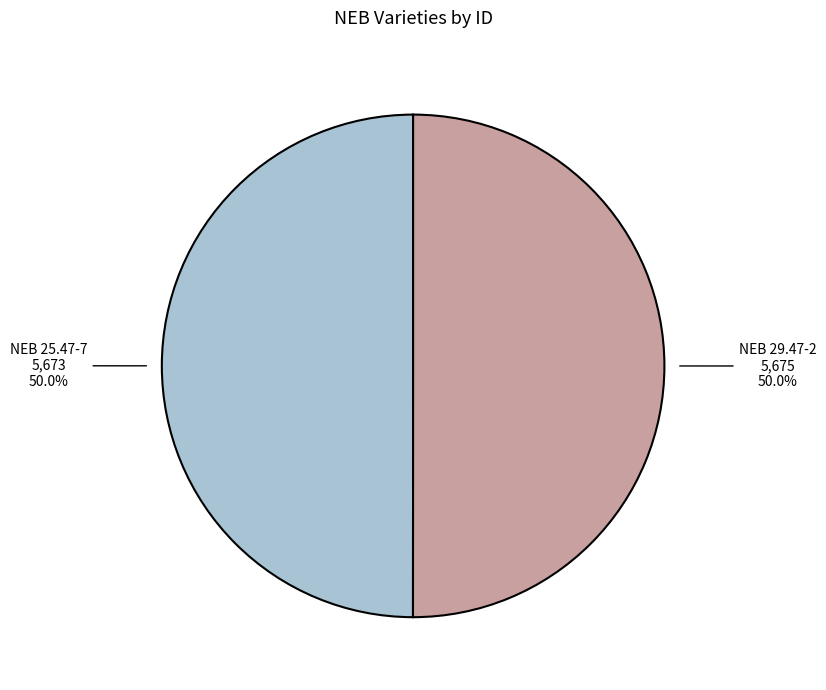

To the nearest percent, what is the combined percentage of NEB 25.47-7 and NEB 29.47-2?

100%